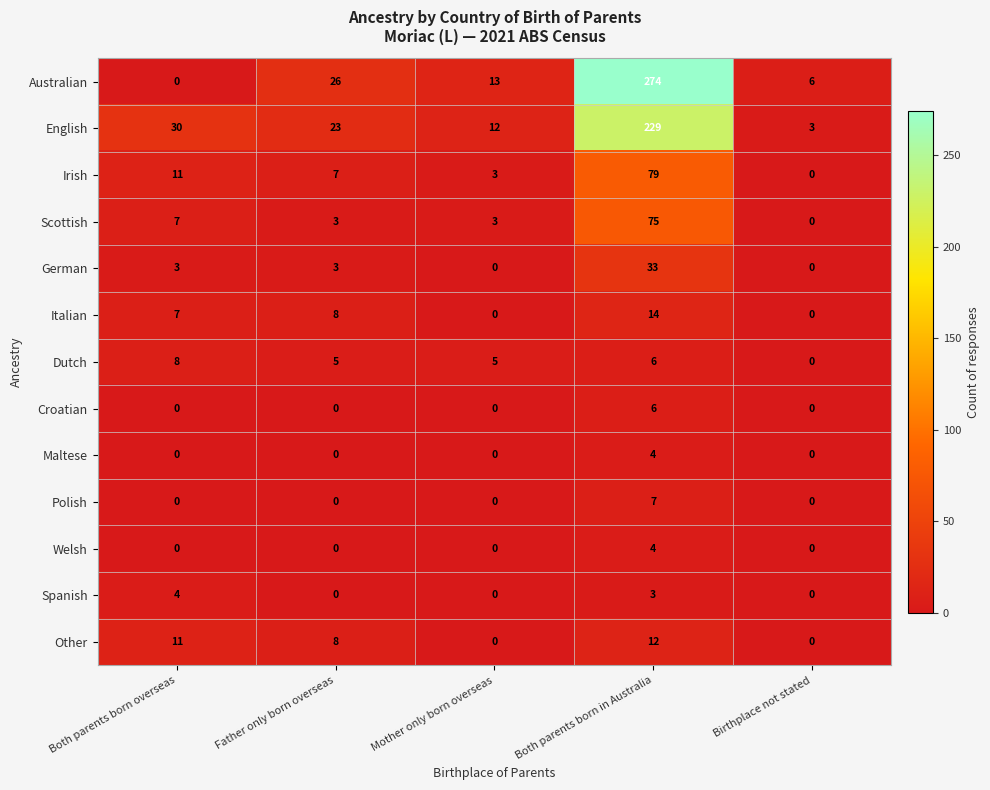

Where is Other nearest to the value 6?

Father only born overseas